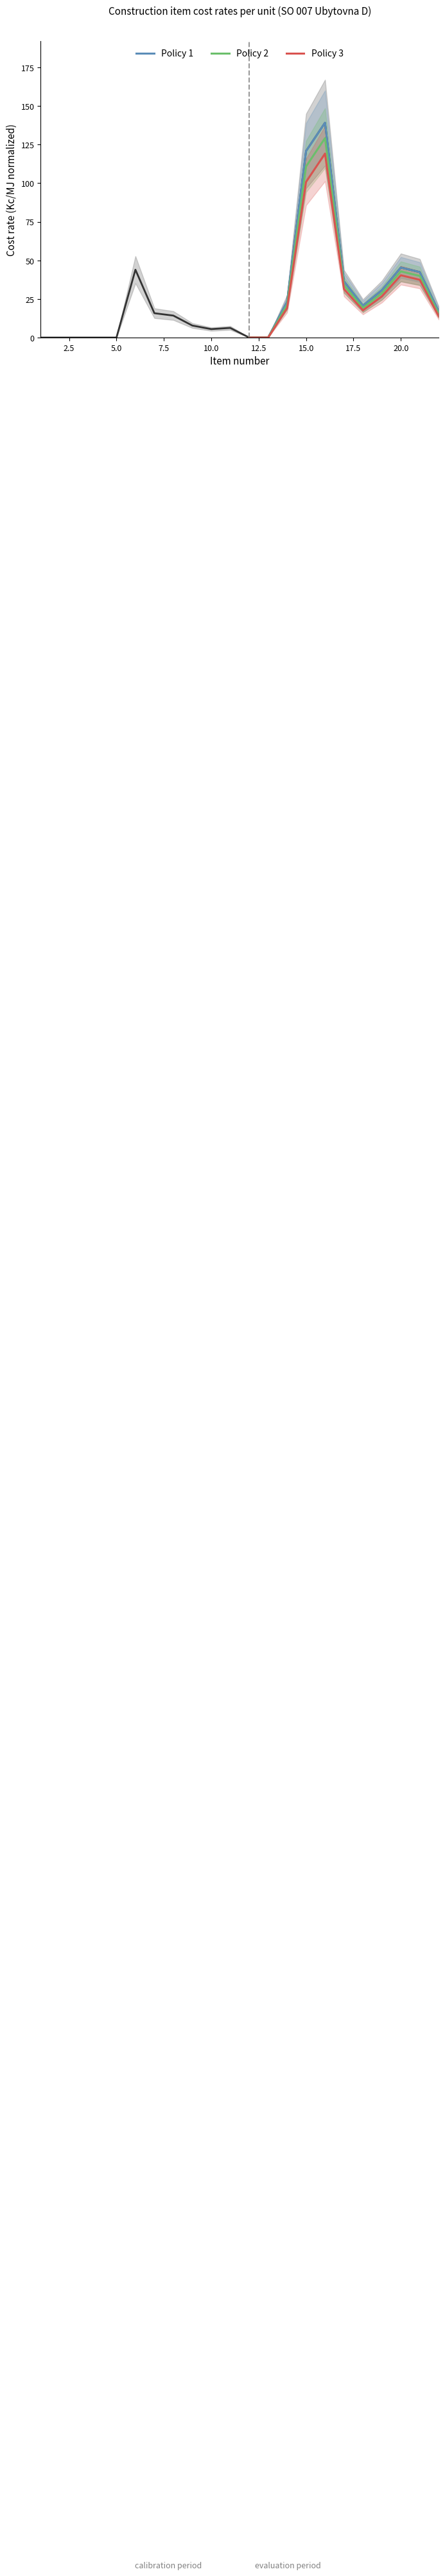

At how many categories does at least one series exceed 112?

2